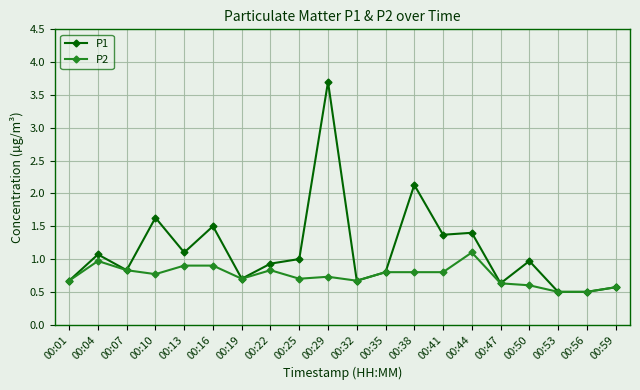

Rank the series by their average value, from highest to lowest.

P1, P2